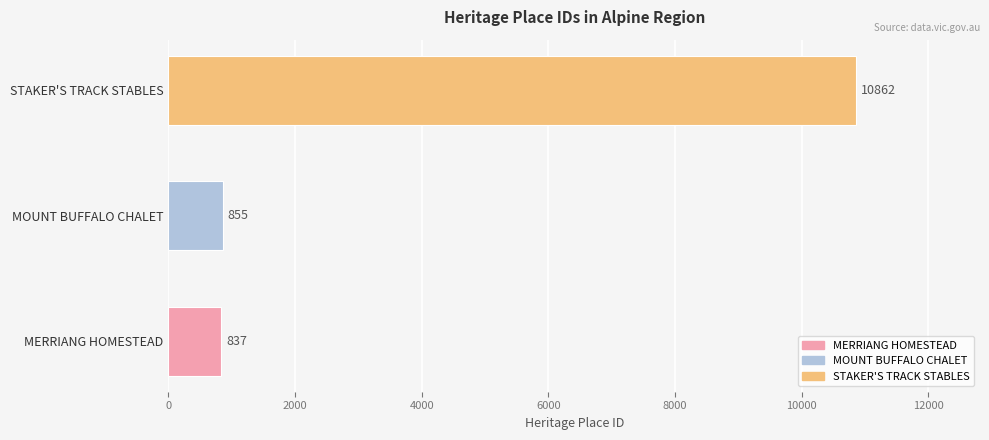

List the labels in order of value, smallest first.

MERRIANG HOMESTEAD, MOUNT BUFFALO CHALET, STAKER'S TRACK STABLES